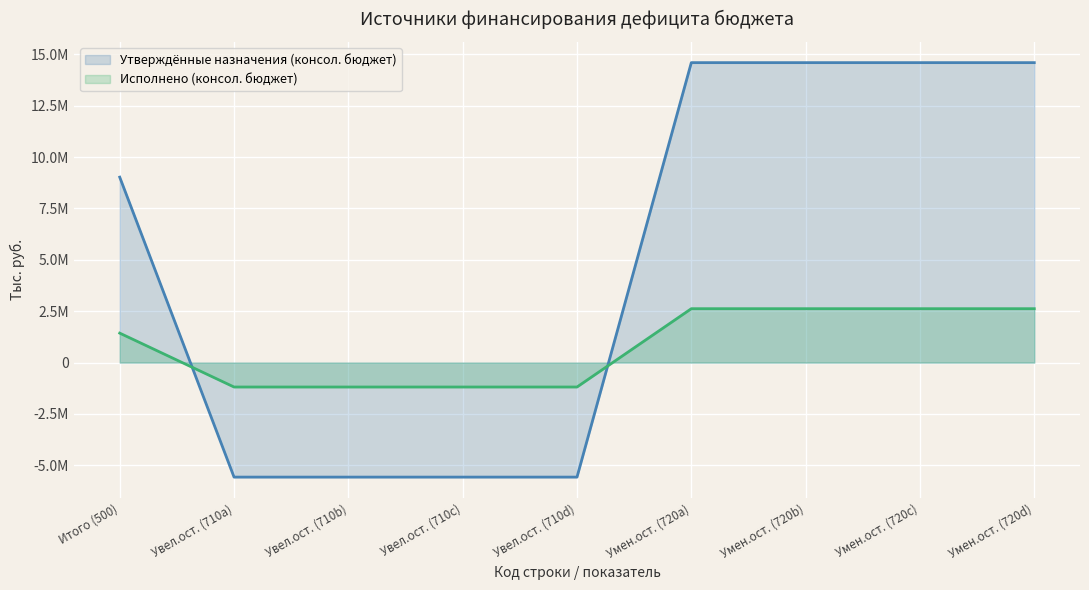

True or false: Исполнено (консол. бюджет) and Утверждённые назначения (консол. бюджет) intersect in this chart.

True